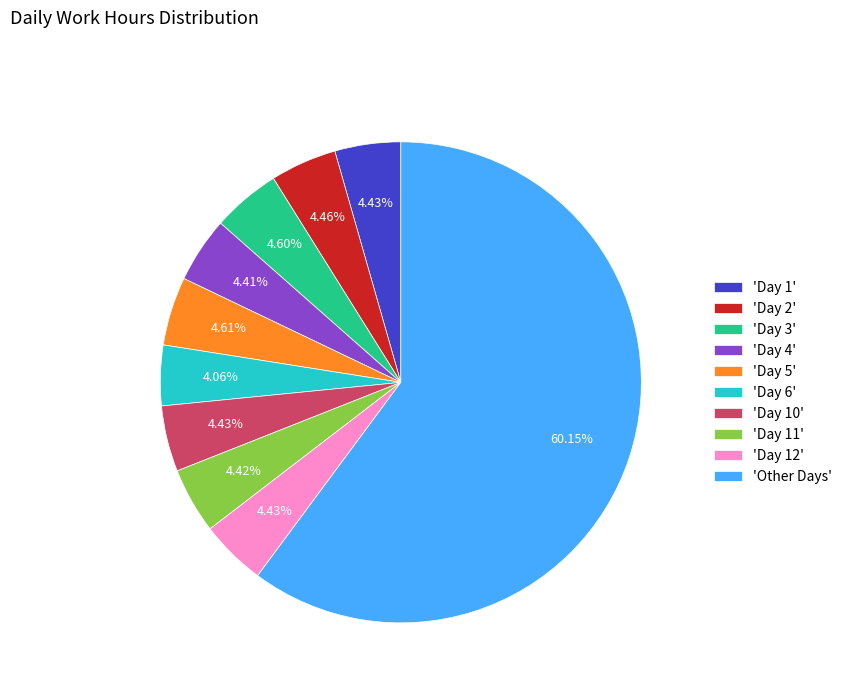

To the nearest percent, what is the average slice percentage?

10%